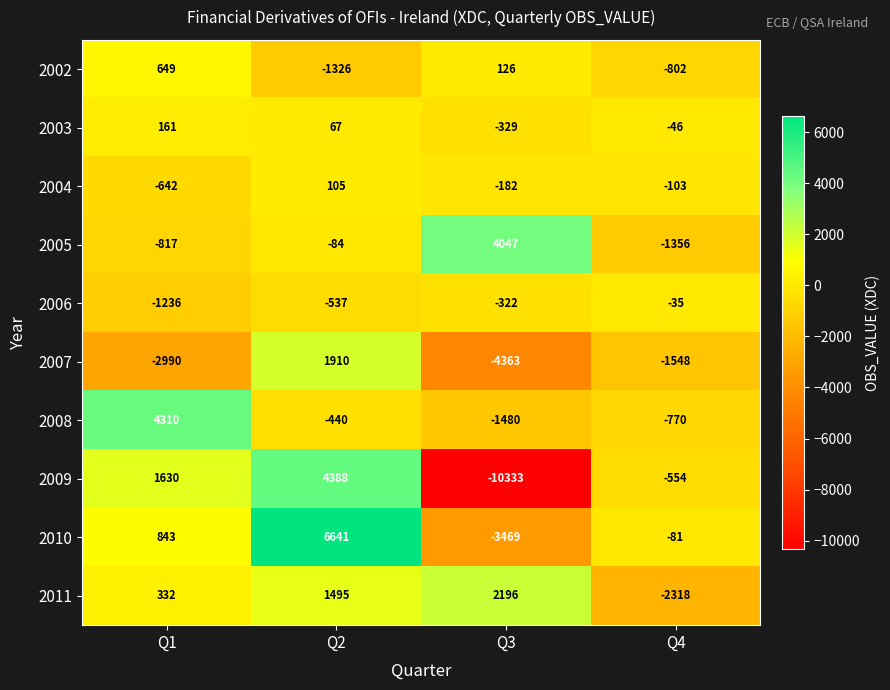

At which category is the sum across all series the highest?

Q2